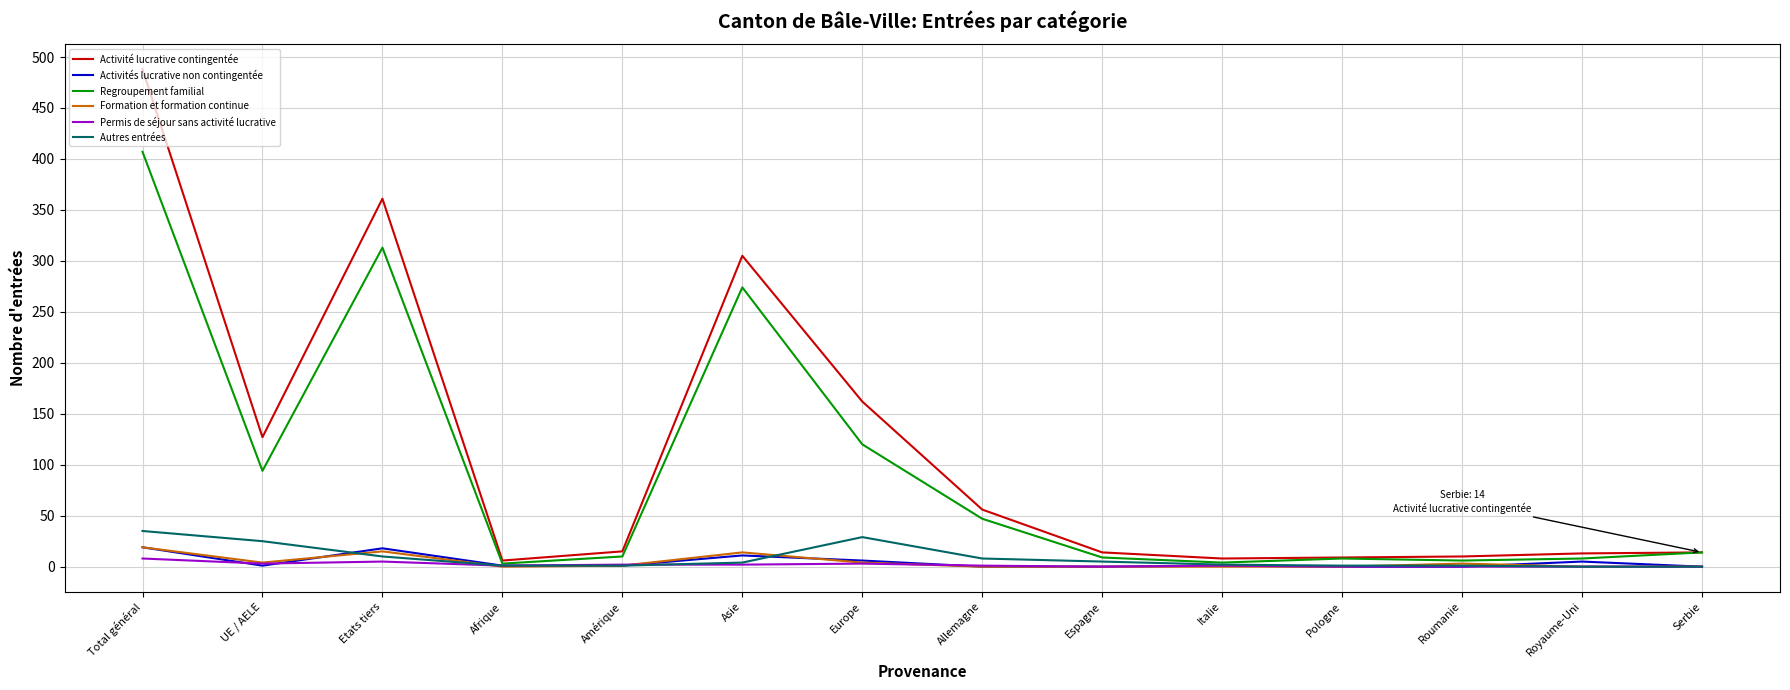

Is it true that Activités lucrative non contingentée equals 0 at Pologne?

True